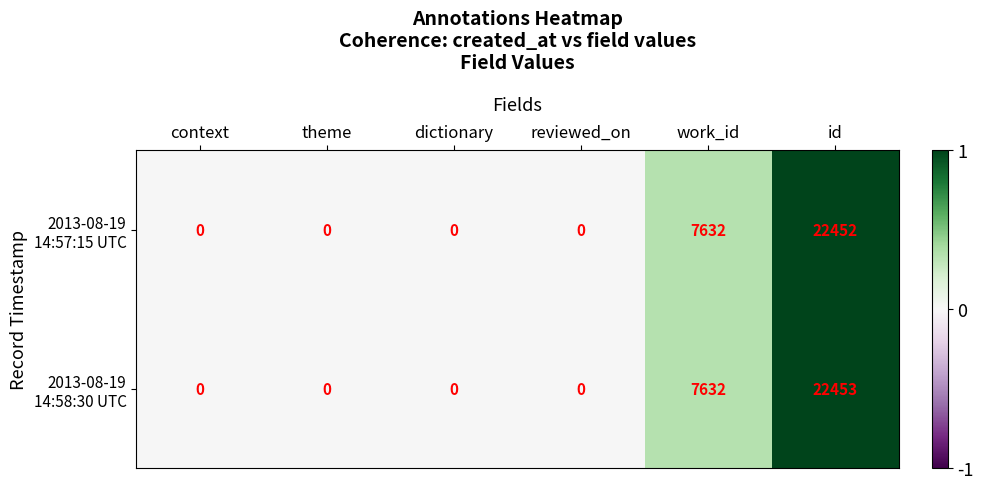

What is the total value across all series at work_id?

15264